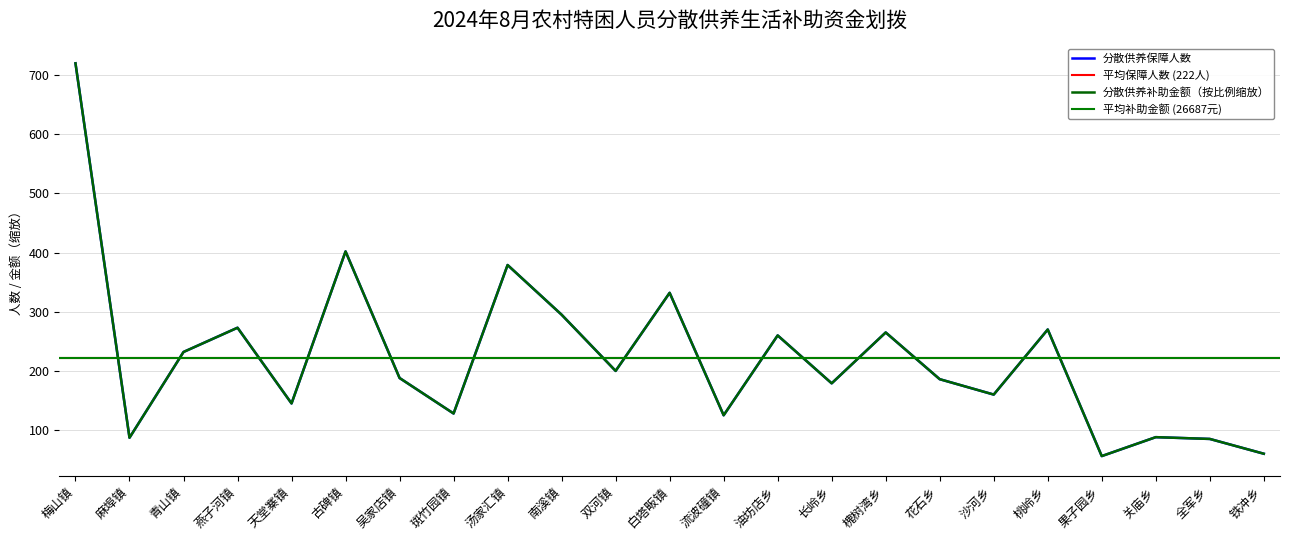

What is the average value of the 分散供养补助金额（元） series?

222